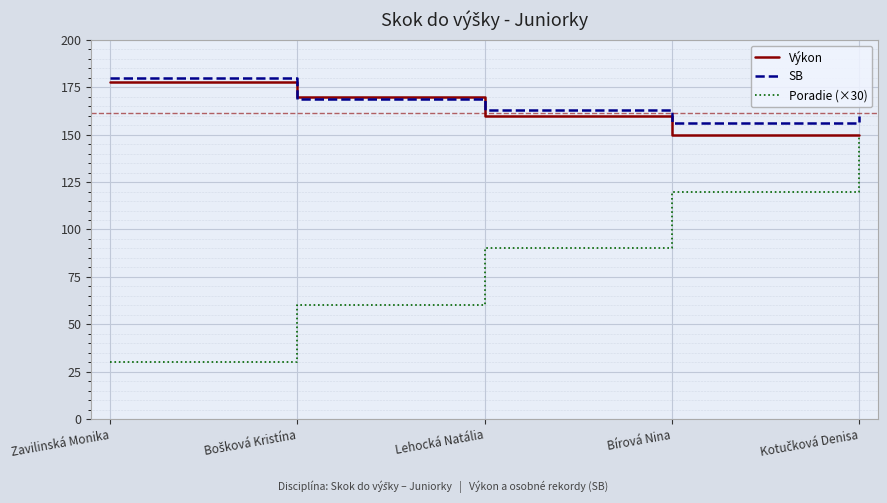

List the series in order of their peak value, highest first.

SB, Výkon, Poradie (×30)